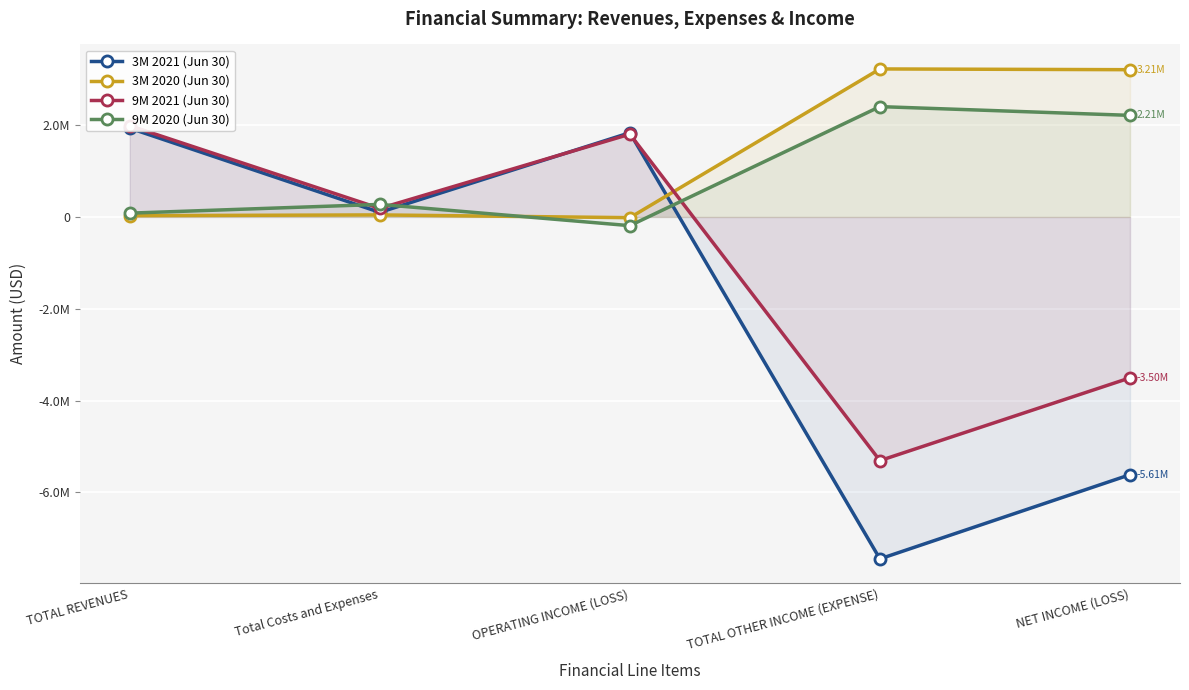

What is the spread (max minus min) of values at OPERATING INCOME (LOSS)?

2023711